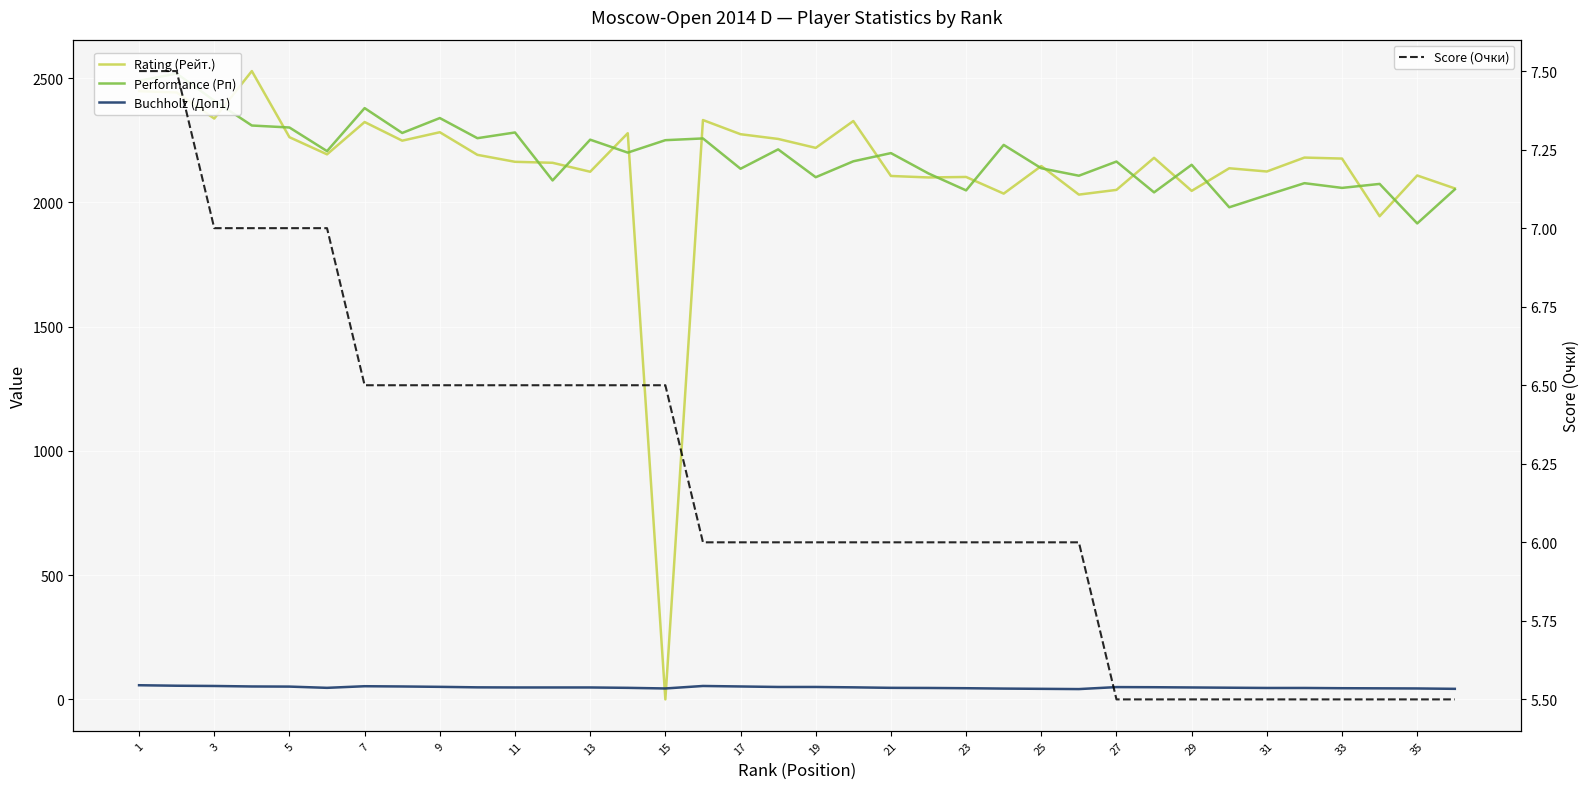

Reading left to right, extract all data points from this chart.

Rating (Рейт.): 2447.0	2442.0	2337.0	2528.0	2262.0	2193.0	2323.0	2248.0	2282.0	2191.0	2163.0	2159.0	2123.0	2278.0	0.0	2331.0	2274.0	2255.0	2219.0	2327.0	2106.0	2100.0	2102.0	2035.0	2146.0	2031.0	2050.0	2179.0	2046.0	2137.0	2124.0	2180.0	2176.0	1944.0	2108.0	2056.0
Performance (Рп): 2489.0	2518.0	2409.0	2309.0	2301.0	2206.0	2379.0	2279.0	2339.0	2258.0	2281.0	2088.0	2252.0	2200.0	2250.0	2257.0	2135.0	2213.0	2101.0	2165.0	2198.0	2116.0	2048.0	2231.0	2137.0	2107.0	2164.0	2040.0	2151.0	1980.0	2029.0	2077.0	2058.0	2074.0	1915.0	2052.0
Buchholz (Доп1): 57.0	55.0	54.0	52.0	51.5	46.5	53.0	52.0	50.5	48.5	48.0	48.0	48.0	46.5	44.0	54.0	52.0	50.0	50.0	48.5	46.5	46.0	45.0	43.5	42.5	41.5	49.5	49.0	48.0	47.0	46.0	46.0	45.0	44.5	44.0	42.5
Score (Очки): 7.5	7.5	7.0	7.0	7.0	7.0	6.5	6.5	6.5	6.5	6.5	6.5	6.5	6.5	6.5	6.0	6.0	6.0	6.0	6.0	6.0	6.0	6.0	6.0	6.0	6.0	5.5	5.5	5.5	5.5	5.5	5.5	5.5	5.5	5.5	5.5